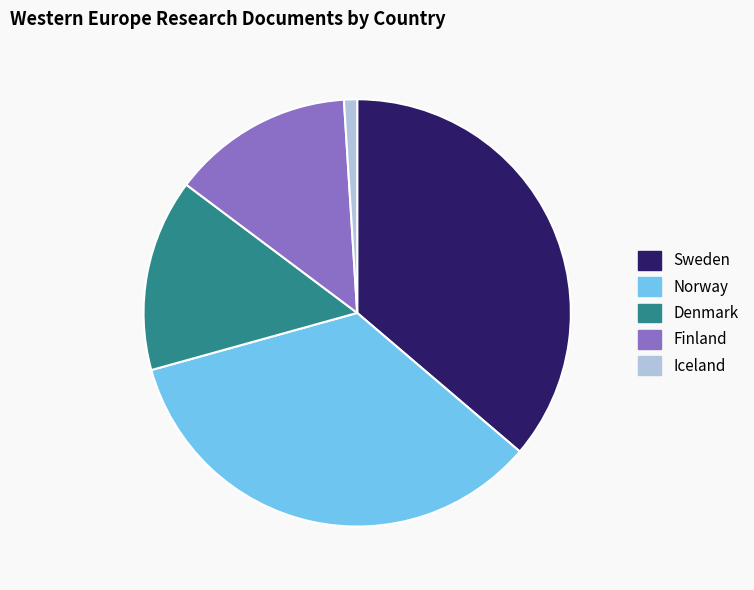

Does Denmark represent more than half of the total?

No